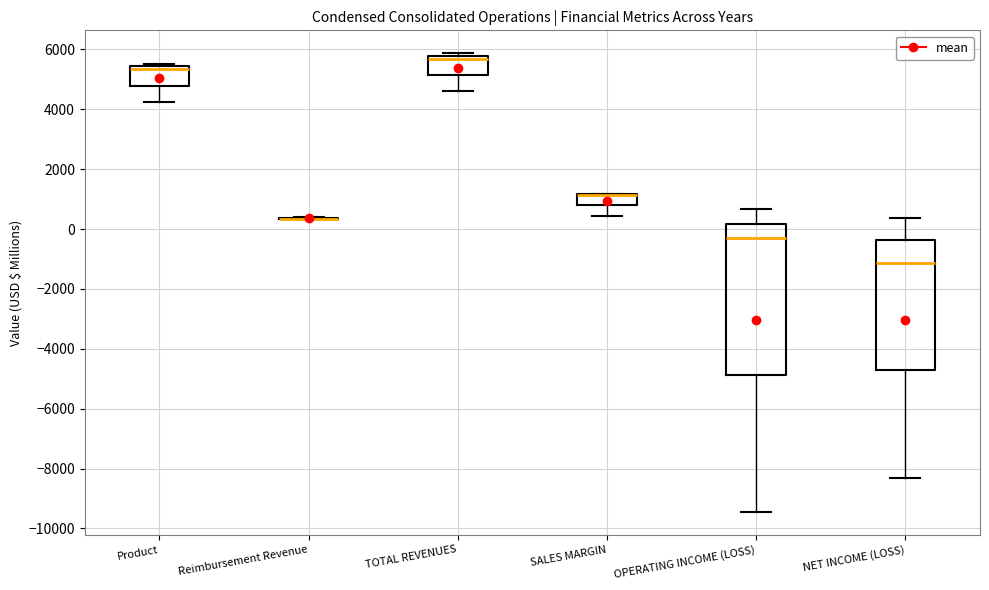

Where is the upper edge of the box for SALES MARGIN on the y-axis? The values are not printed on the chart, so give them approximately, as read against the axis.

1200